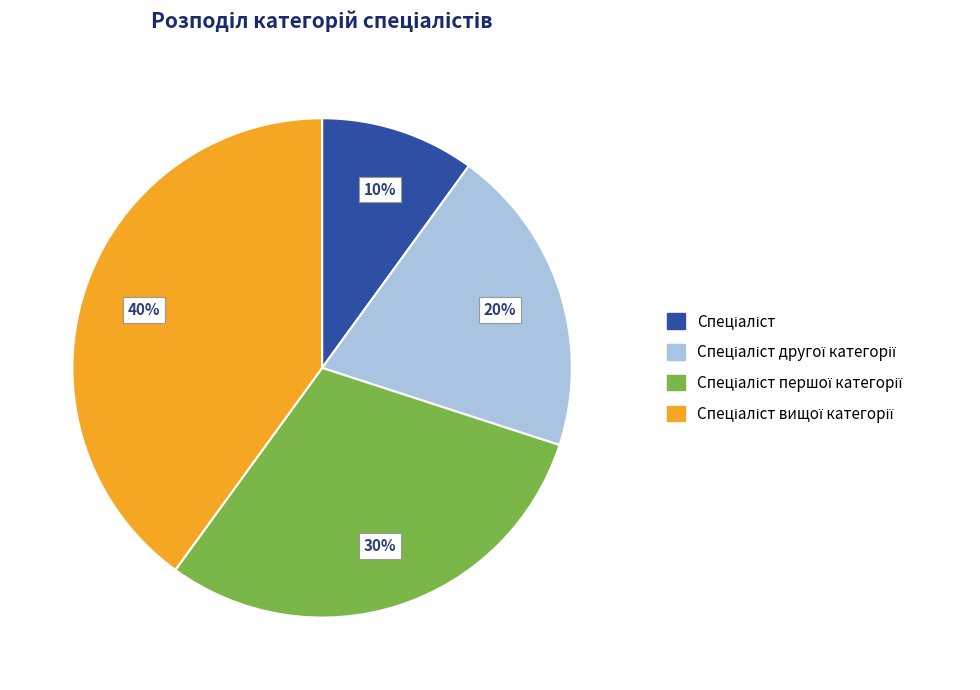

Is there a majority slice in this chart?

No